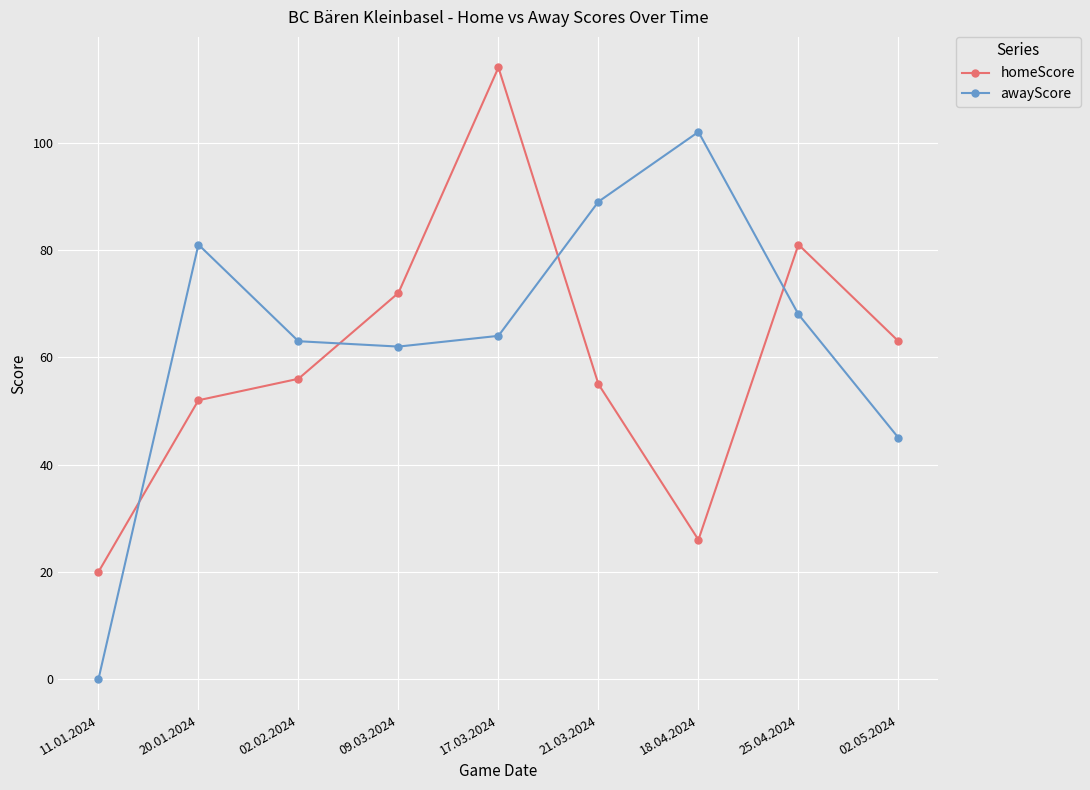

Where is the first local minimum for homeScore?

18.04.2024